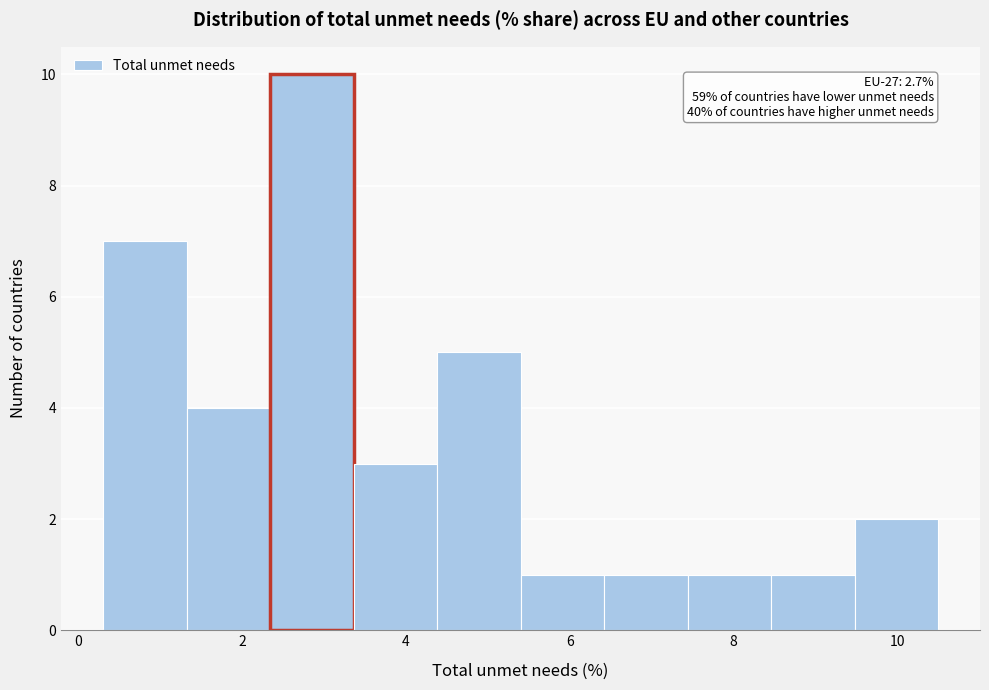

Over which range of the x-axis is the bar tallest?

2.34 to 3.36